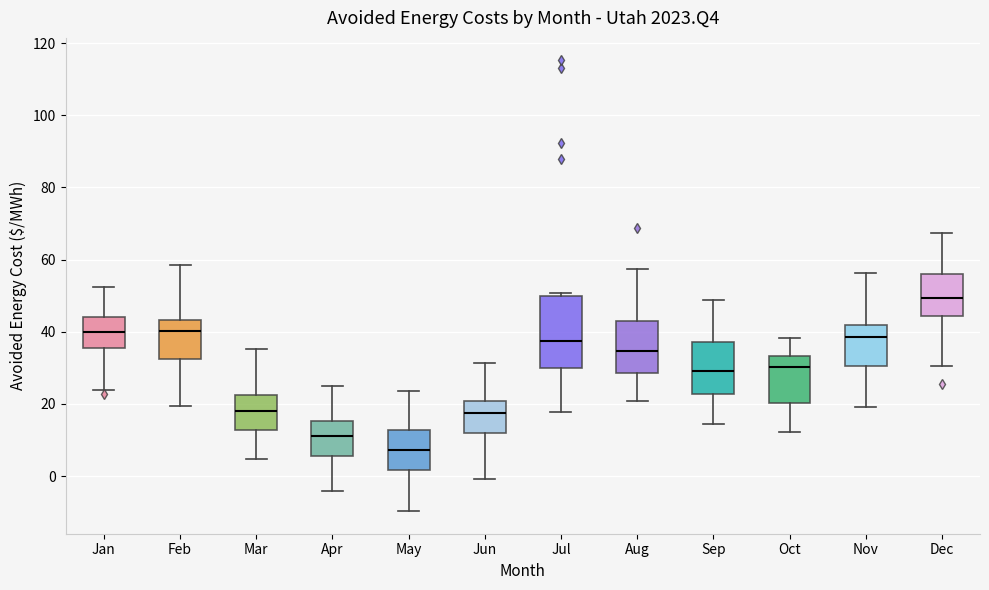

Which box's median line is the highest?

Dec